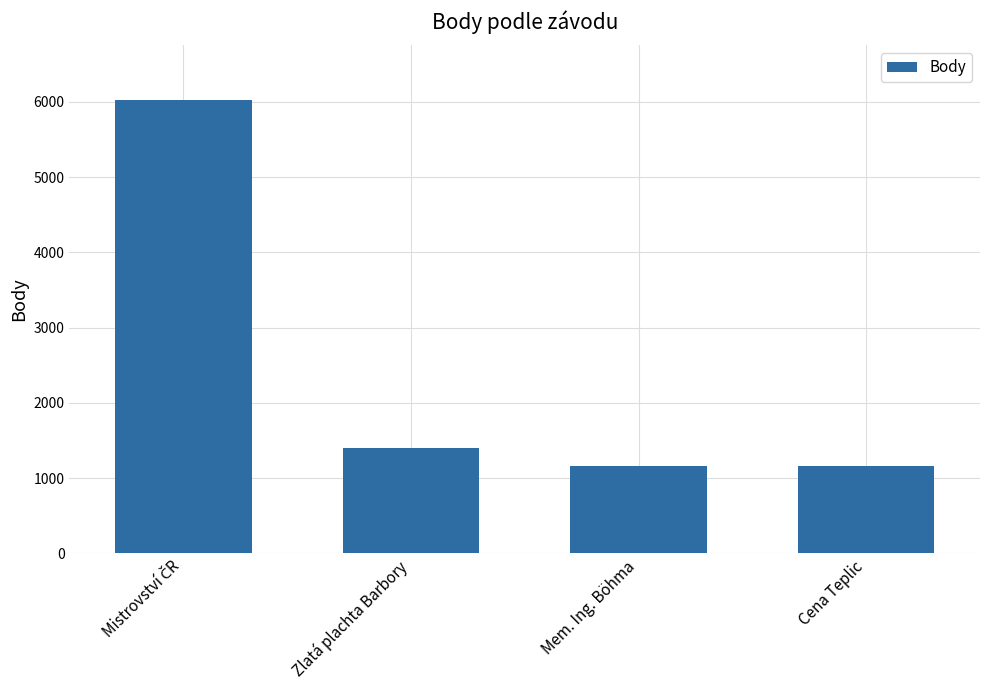

What is the ratio of the value at Cena Teplic to the value at Mem. Ing. Böhma?

1.0